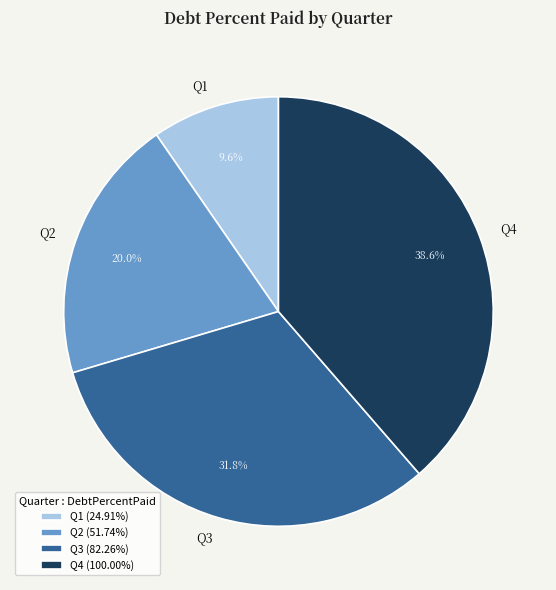

What is the total percentage of Q1 (24.91%) and Q3 (82.26%)?

41.4%